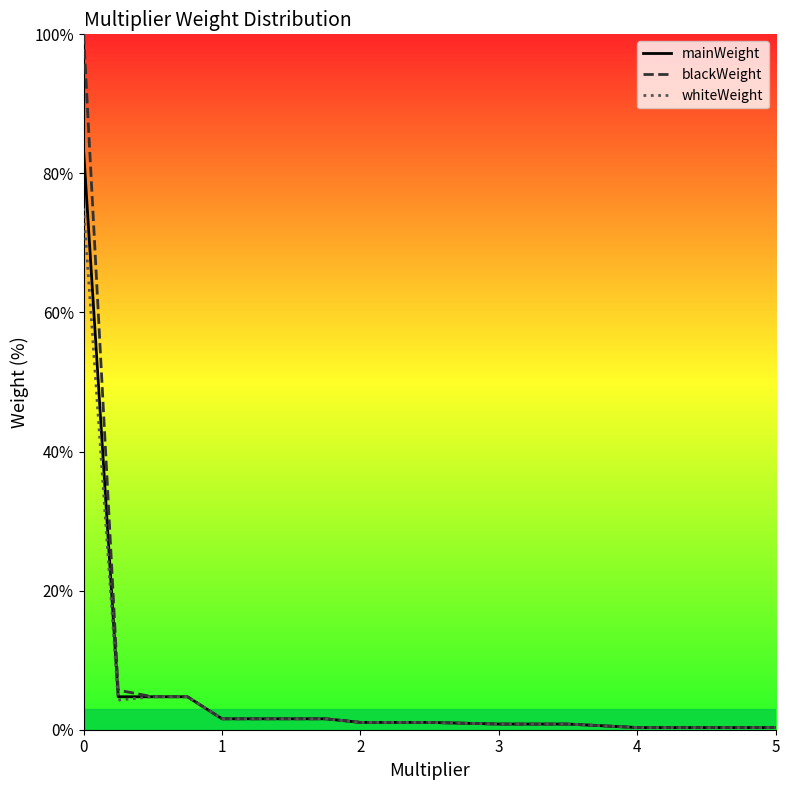

The blackWeight series shows 100.0 at 0. True or false?

True